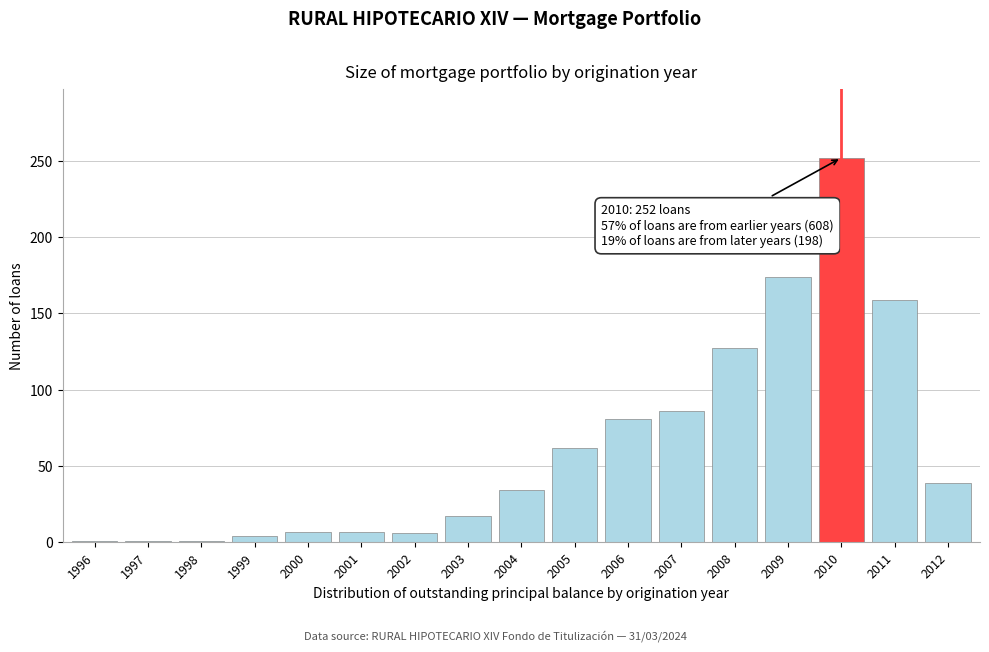

What value does the data have at 2000?

7